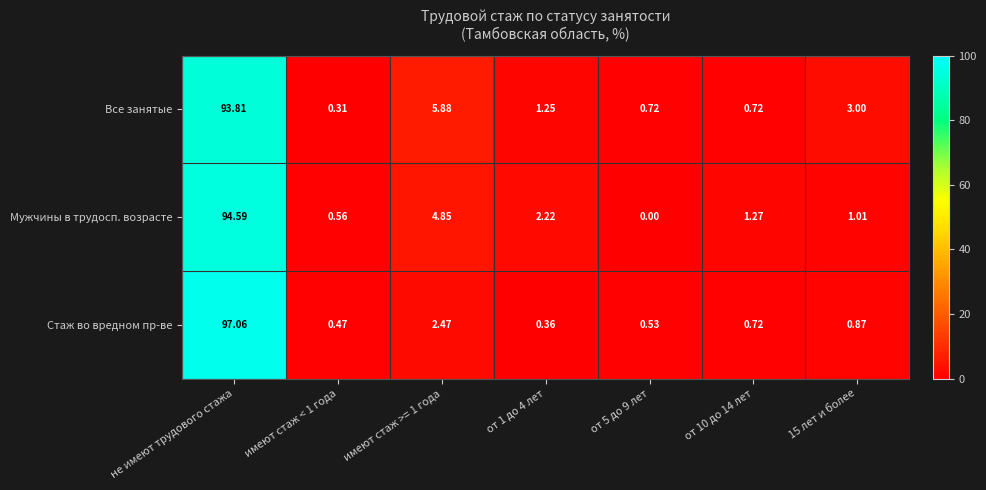

Where does the Все занятые series first go above 1?

не имеют трудового стажа